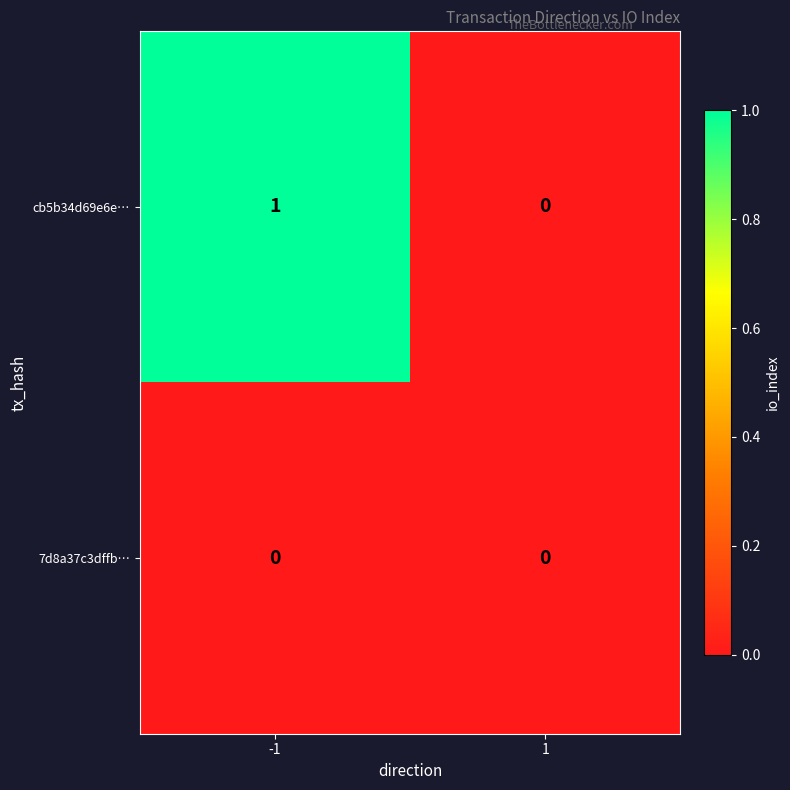

Which series changed the most between -1 and 1?

cb5b34d69e6e…